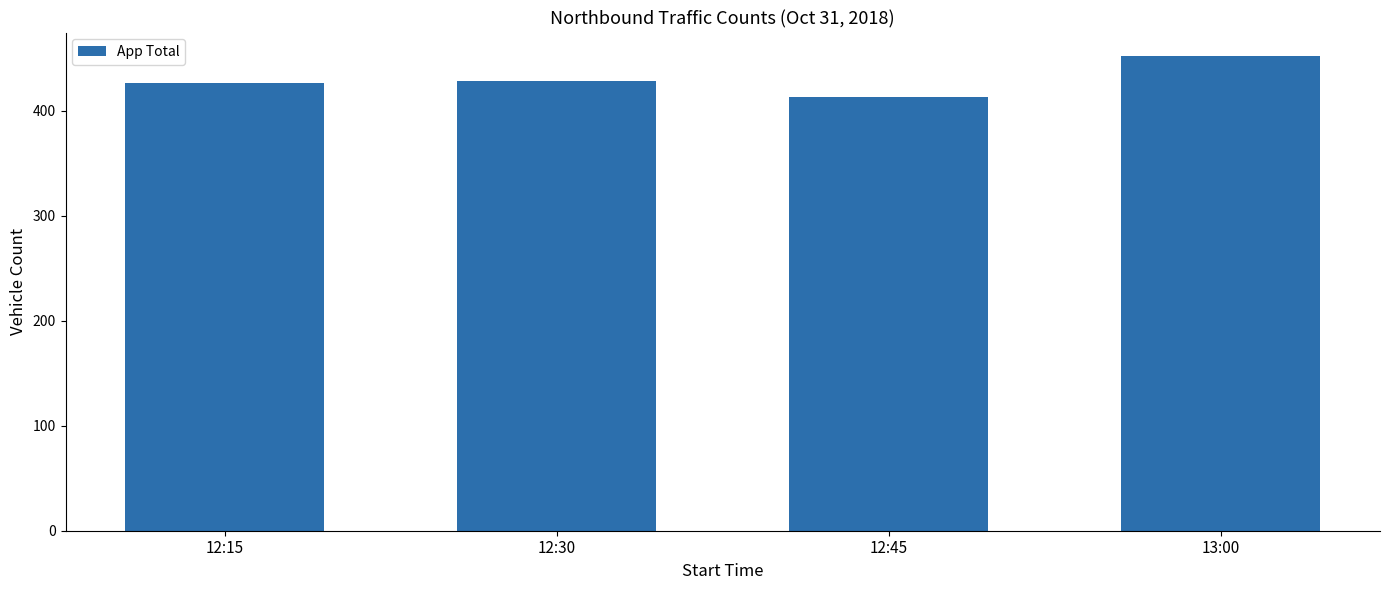

Count the number of categories in the chart.

4